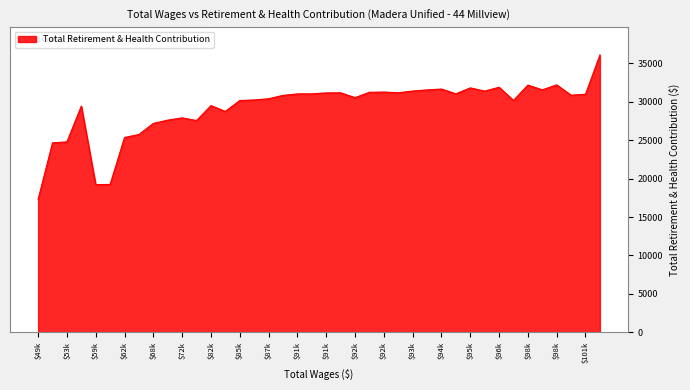

What is the minimum value shown in the chart?

17294